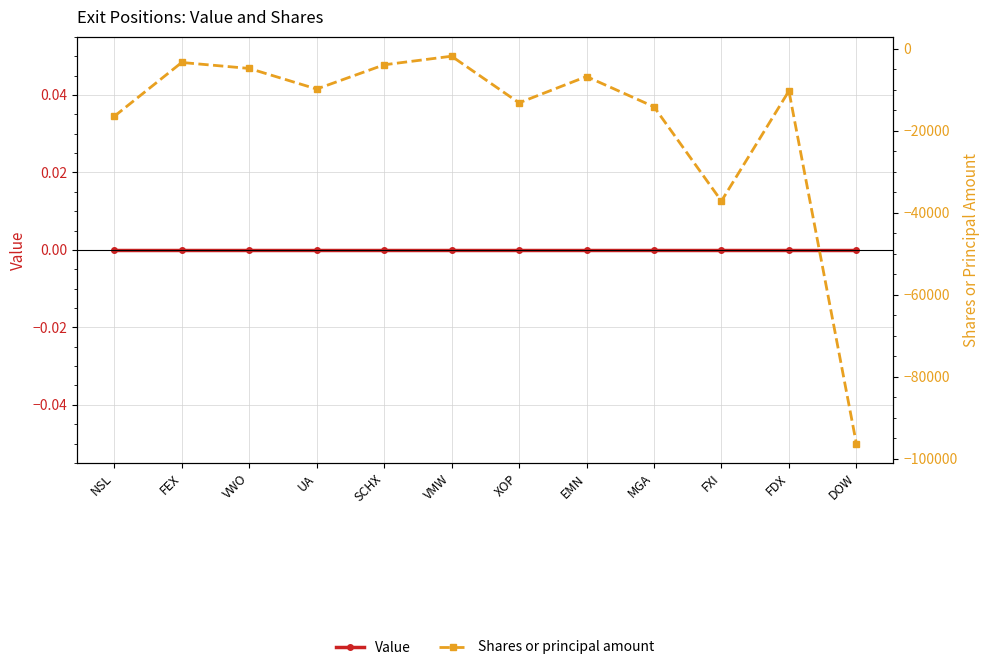

How many lines are shown in the chart?

2